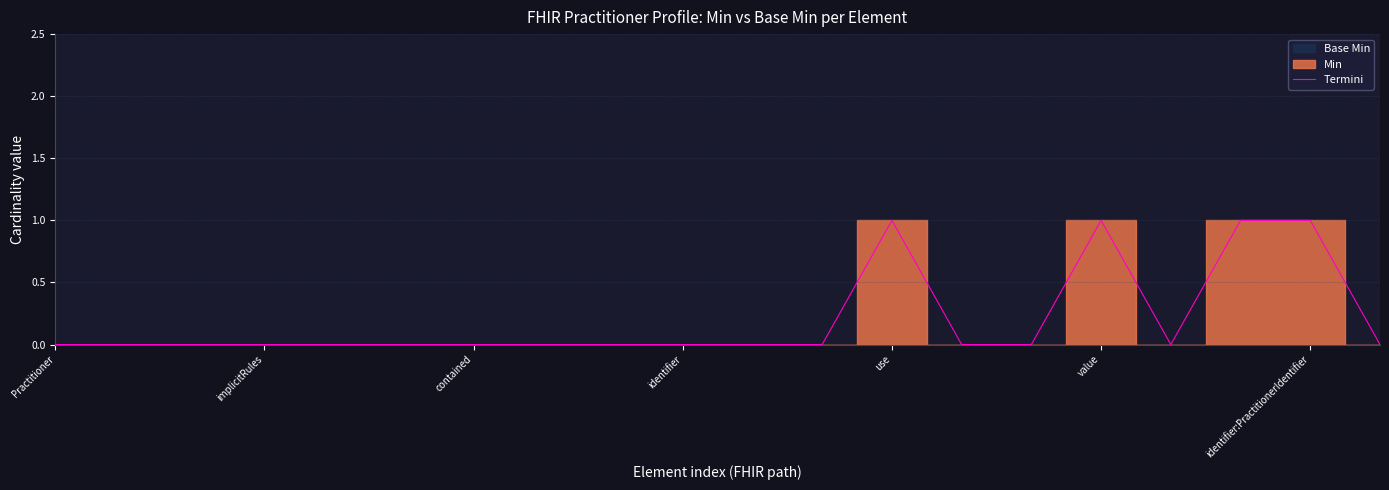

Where is the first local minimum?

16